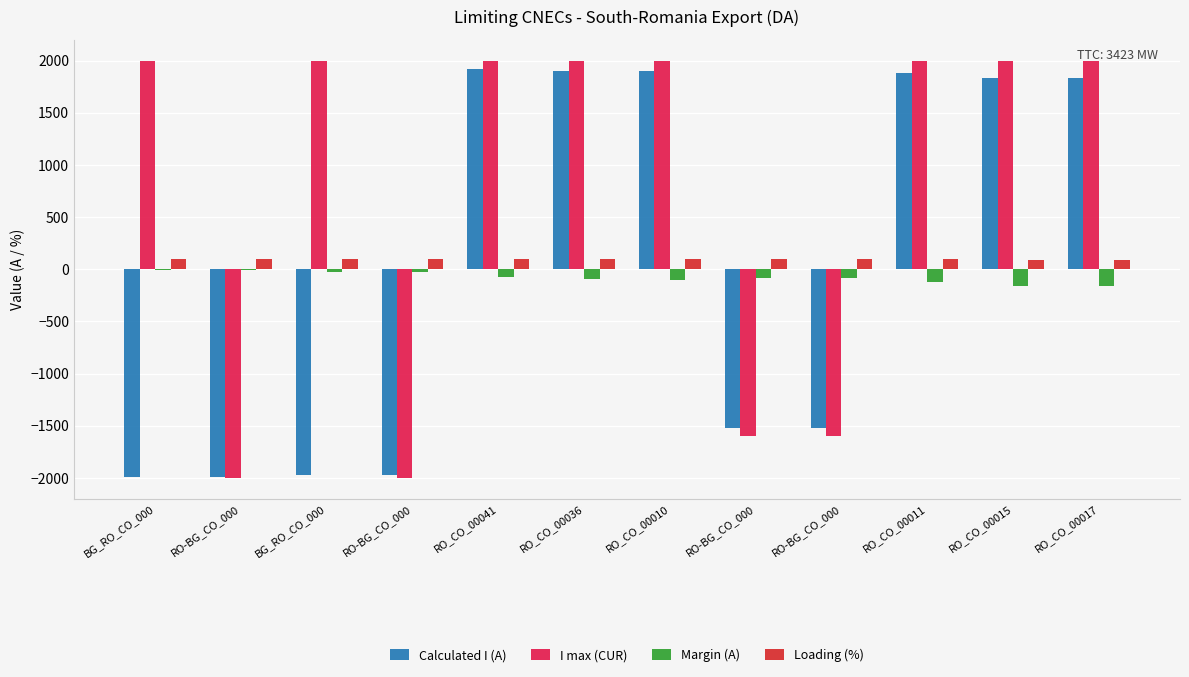

How many values in Calculated I (A) are above zero?

6